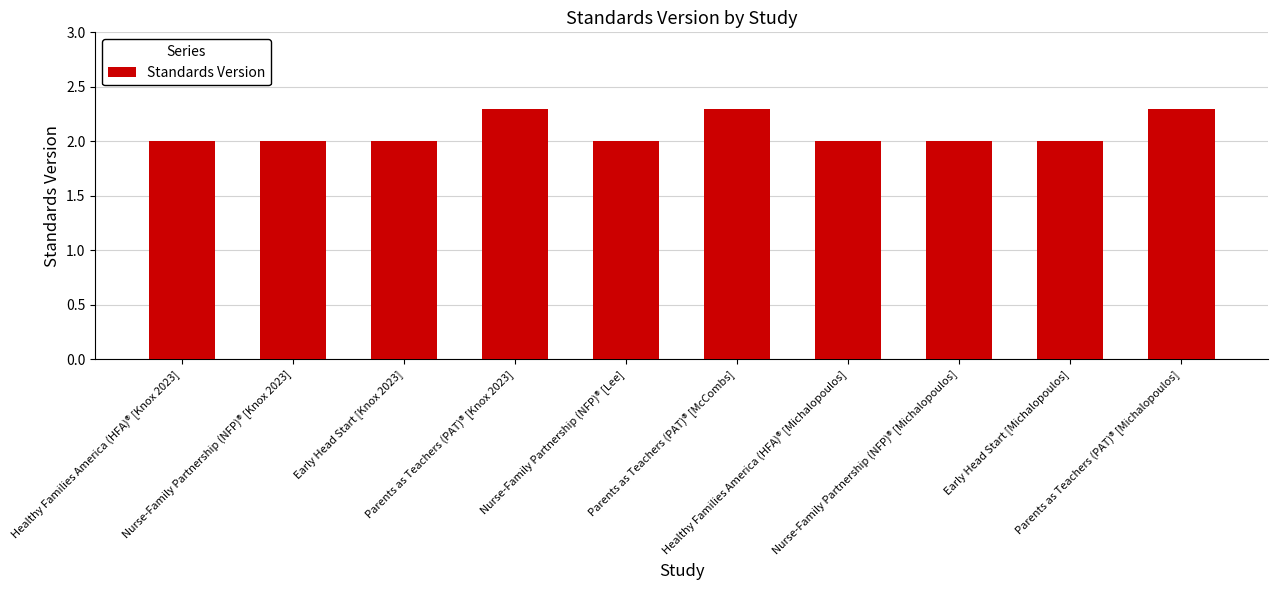

The value at Healthy Families America (HFA)® [Knox 2023] is 2.0. True or false?

True